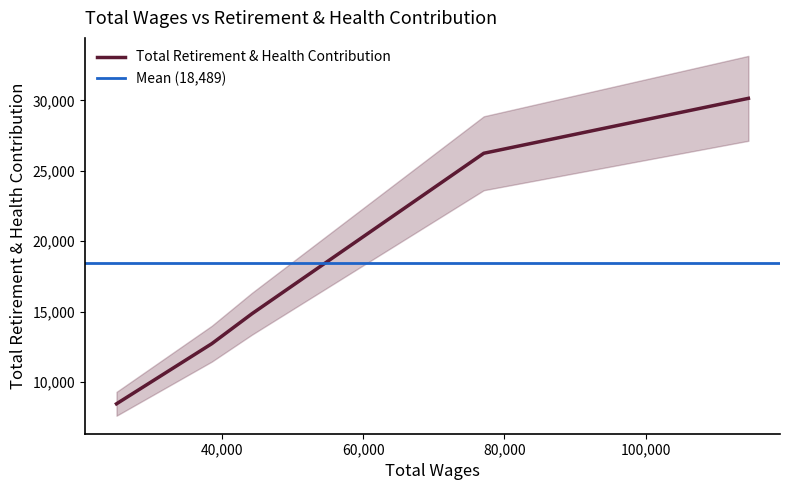

Does the chart have visible grid lines?

No